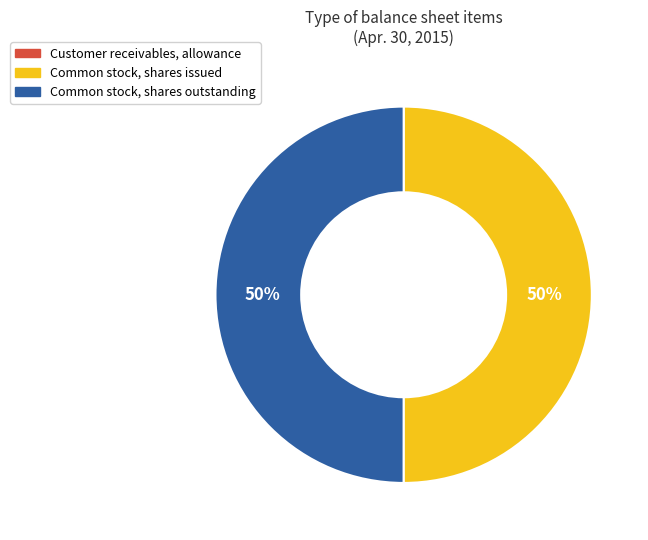

True or false: Common stock, shares issued accounts for 50% of the total.

True